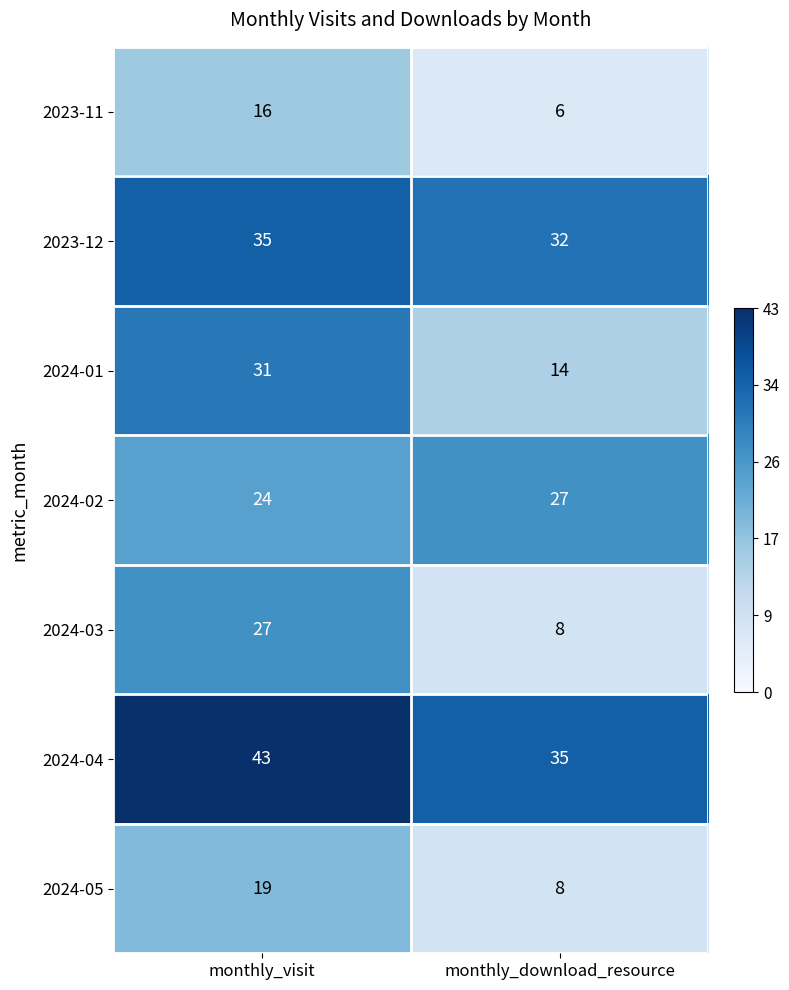

The value of 2024-04 at monthly_visit is 26. True or false?

False